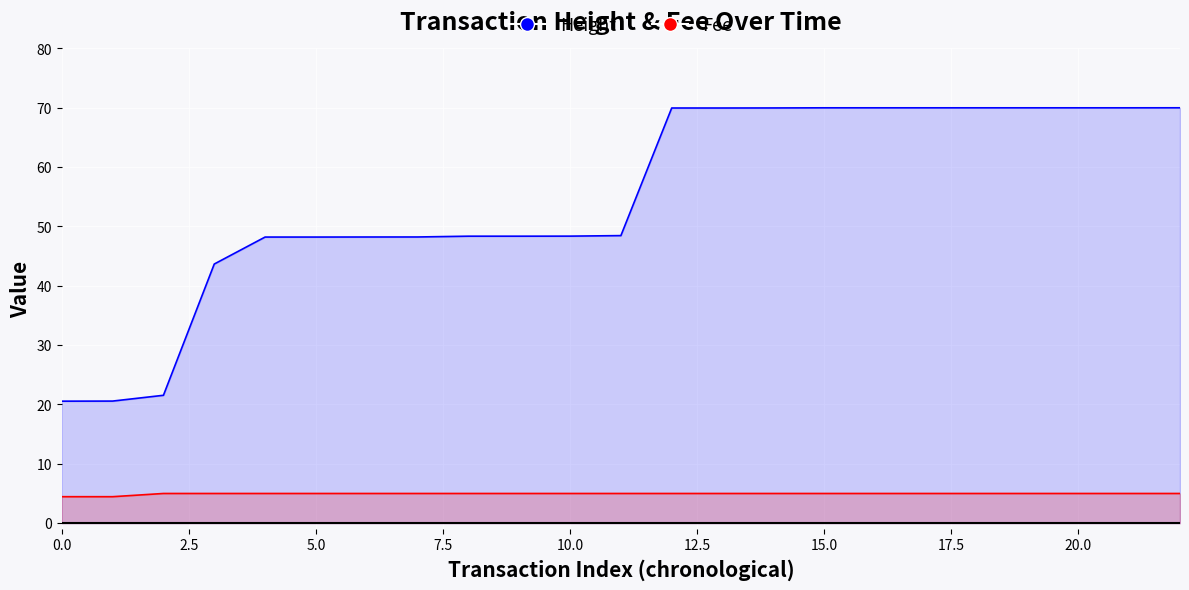

Rank the series at 20.0 from lowest to highest value.

Fee, Height